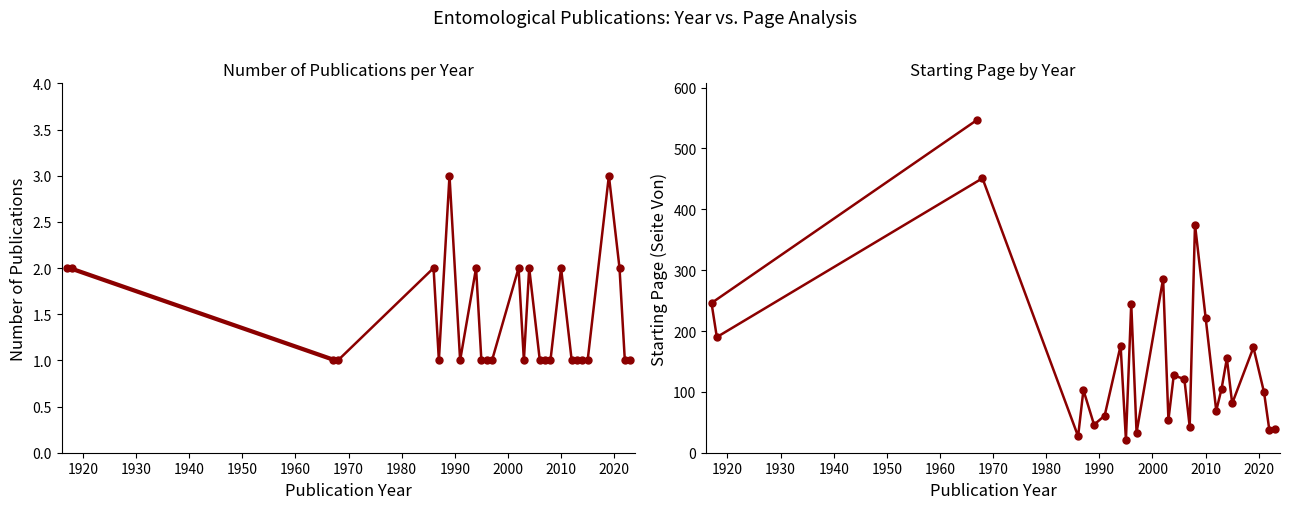

How many distinct data groups are displayed?

2